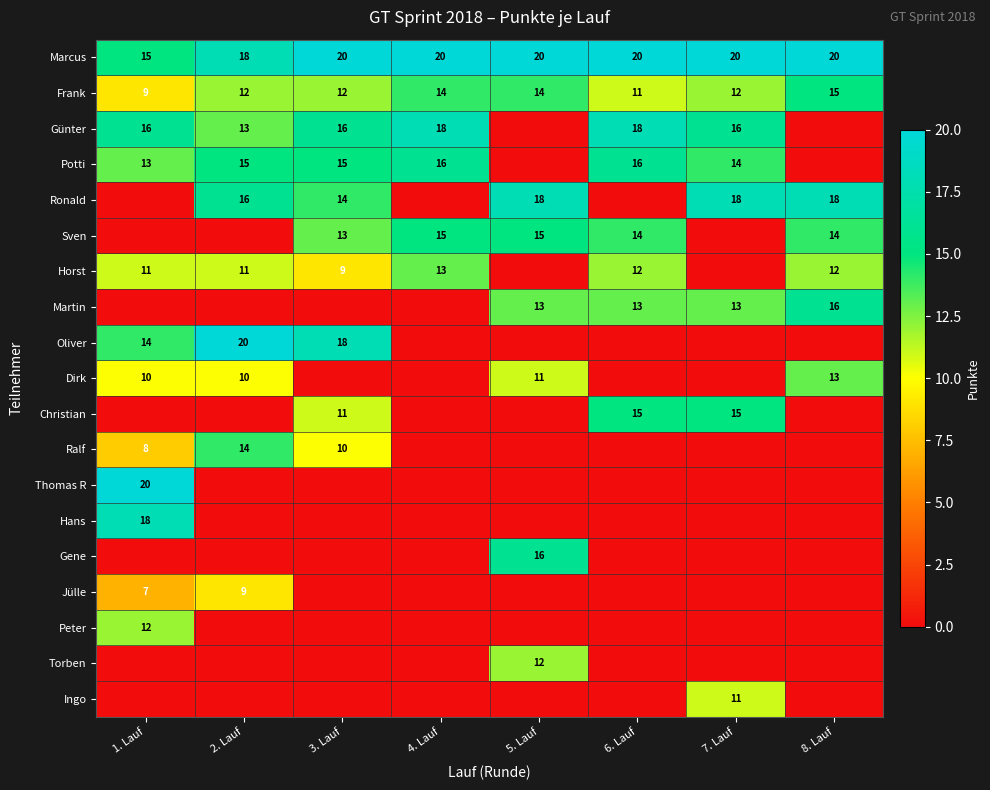

How many values in the Marcus series are below 20?

2